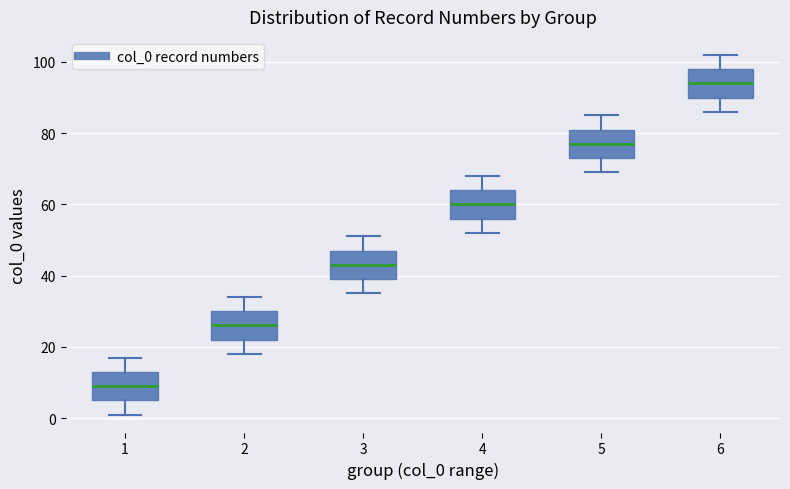

Which box has the lowest median line?

1